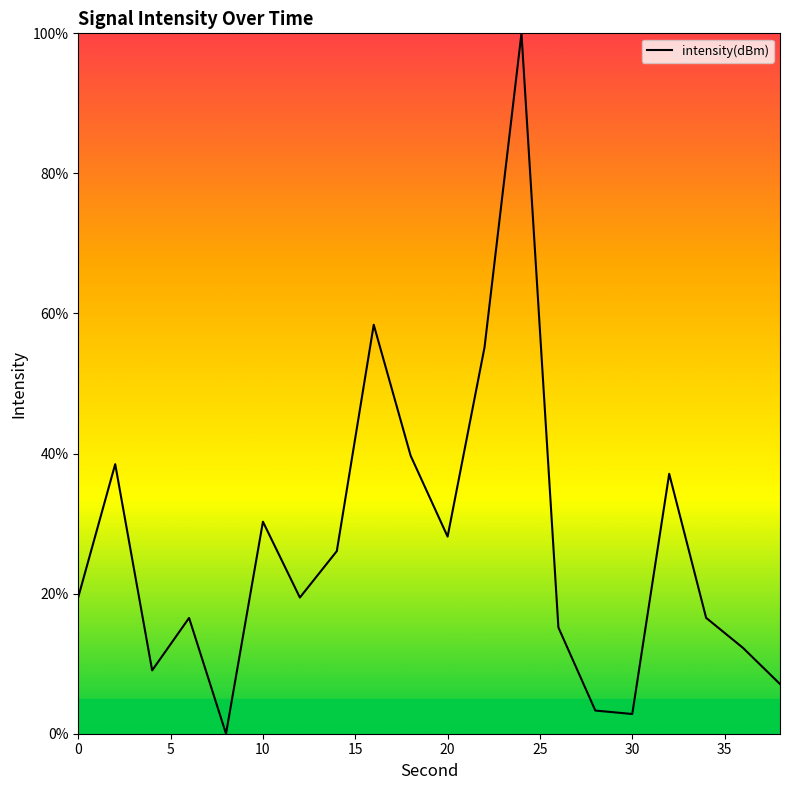

What is the greatest value displayed?

100.0